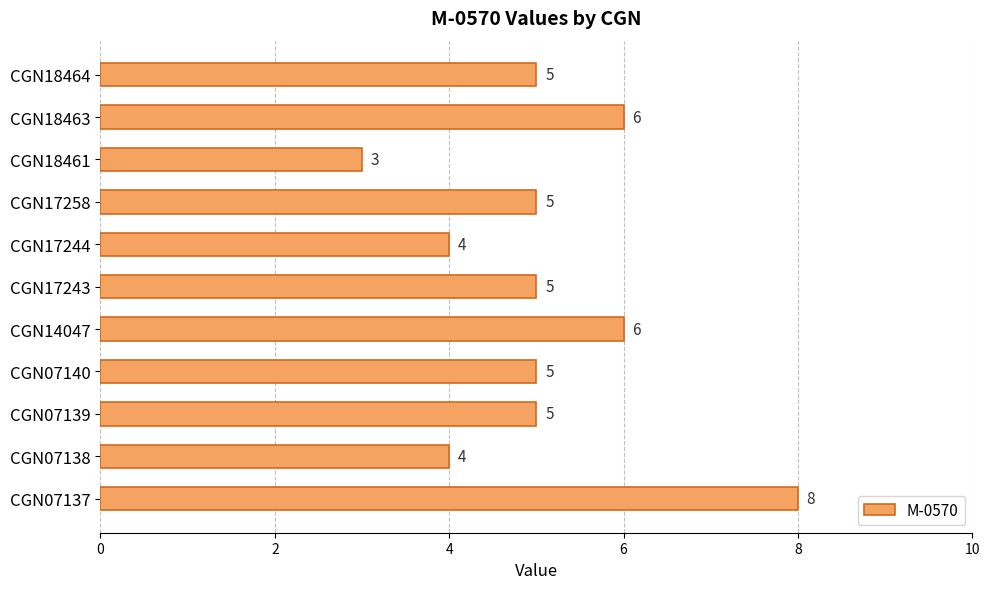

Reading top to bottom, extract all data points from this chart.

5	6	3	5	4	5	6	5	5	4	8